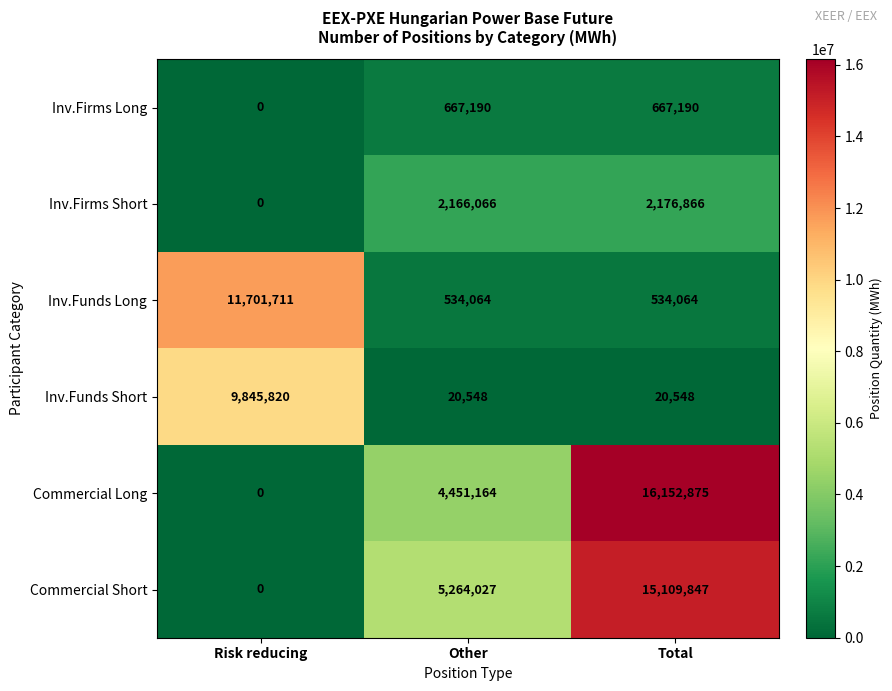

Reading left to right, list all the values displayed in this chart.

Inv.Firms Long: 0	667190	667190
Inv.Firms Short: 0	2166066	2176866
Inv.Funds Long: 11701711	534064	534064
Inv.Funds Short: 9845820	20548	20548
Commercial Long: 0	4451164	16152875
Commercial Short: 0	5264027	15109847